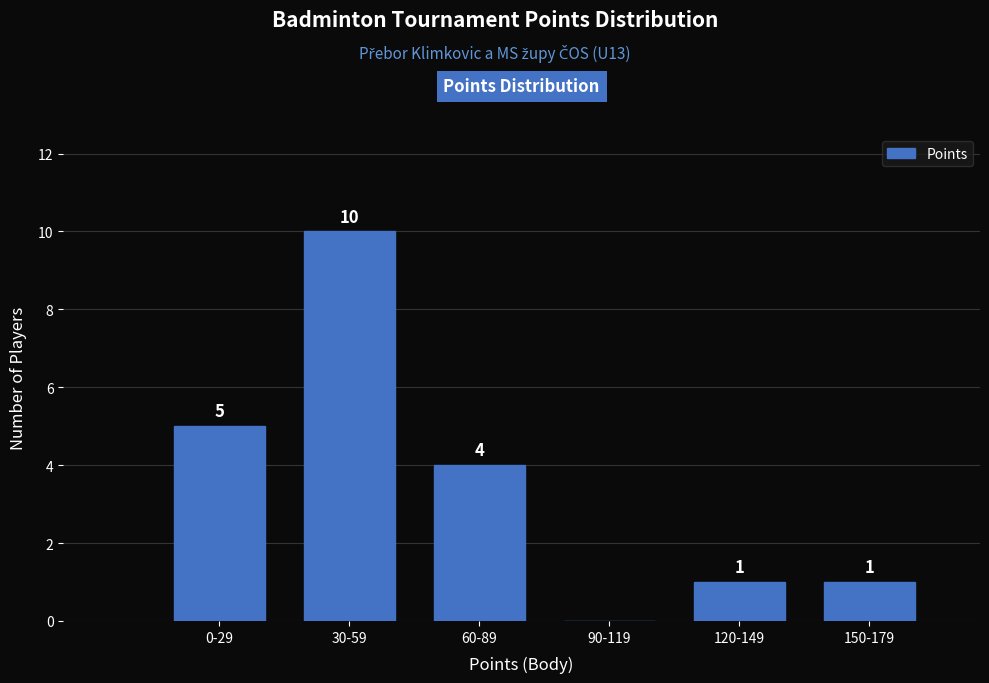

Reading left to right, extract all data points from this chart.

0-29=5	30-59=10	60-89=4	90-119=0	120-149=1	150-179=1